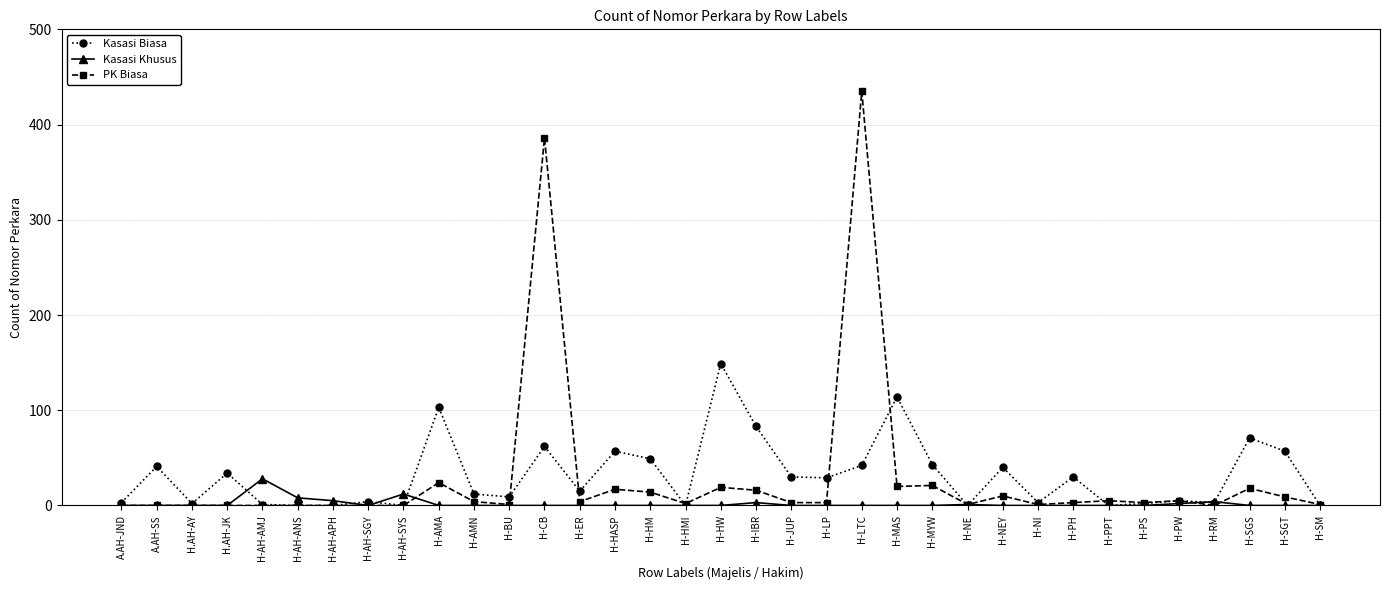

Between H-ER and H-LTC, which series saw the biggest shift?

PK Biasa